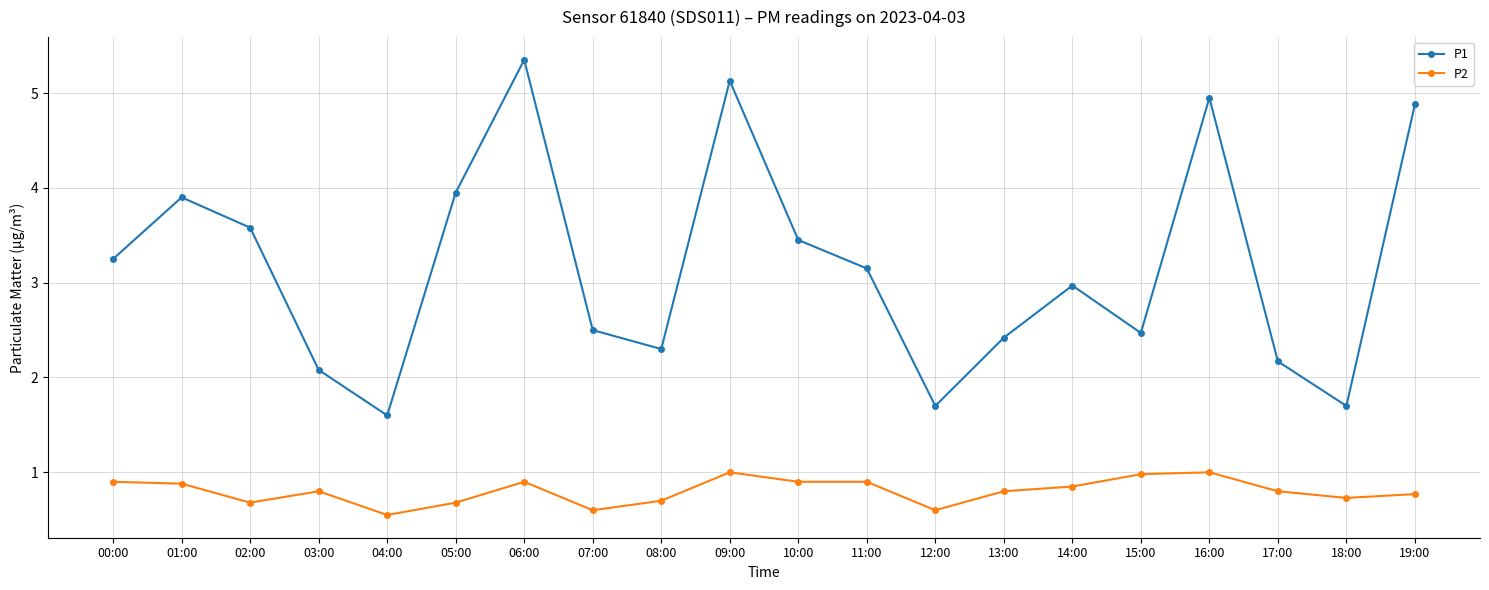

What is the label of the 9th point from the left?

08:00